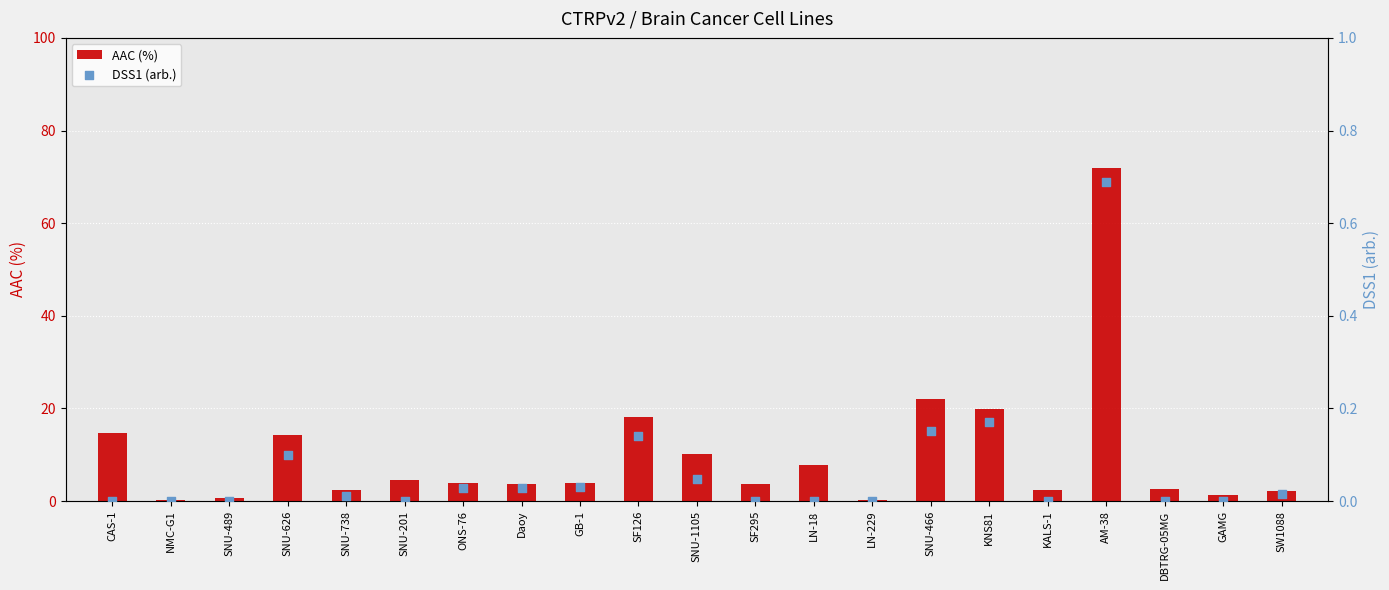

Which series has the largest Y range (max minus min)?

AAC (%)